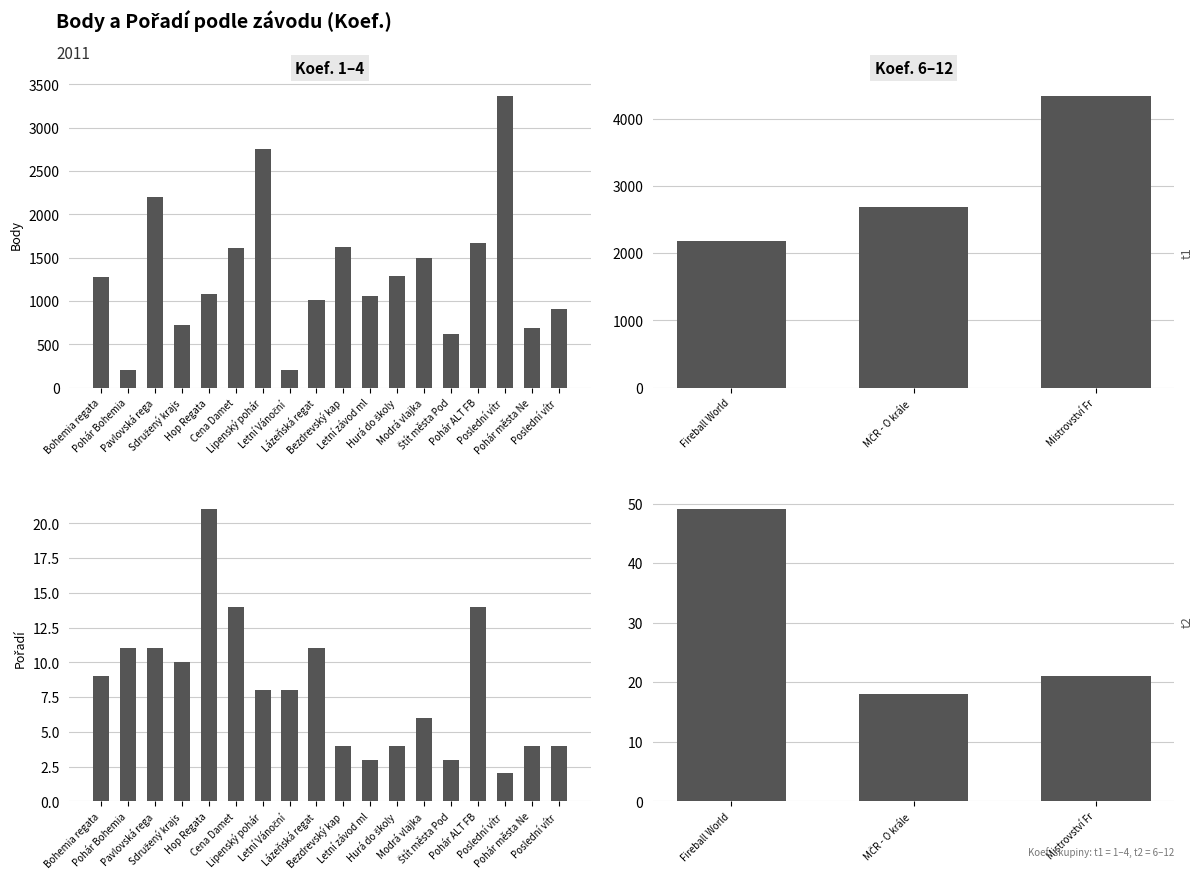

The value of Body at Mistrovství Fr is 2618. True or false?

False